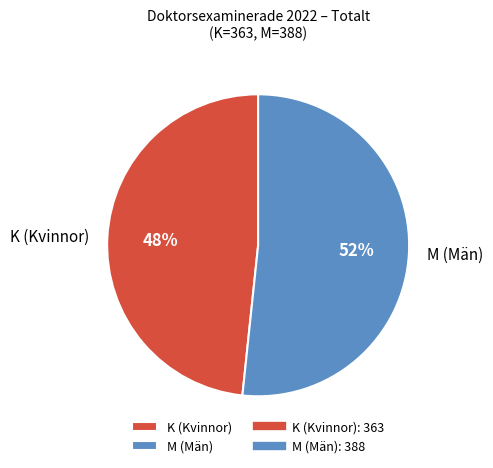

What is the largest slice in the pie chart?

M (Män)